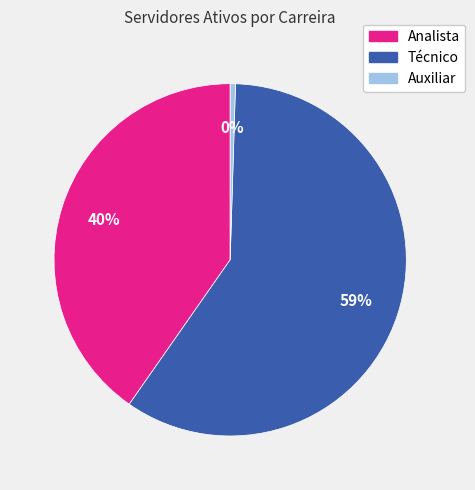

Is there a majority slice in this chart?

Yes